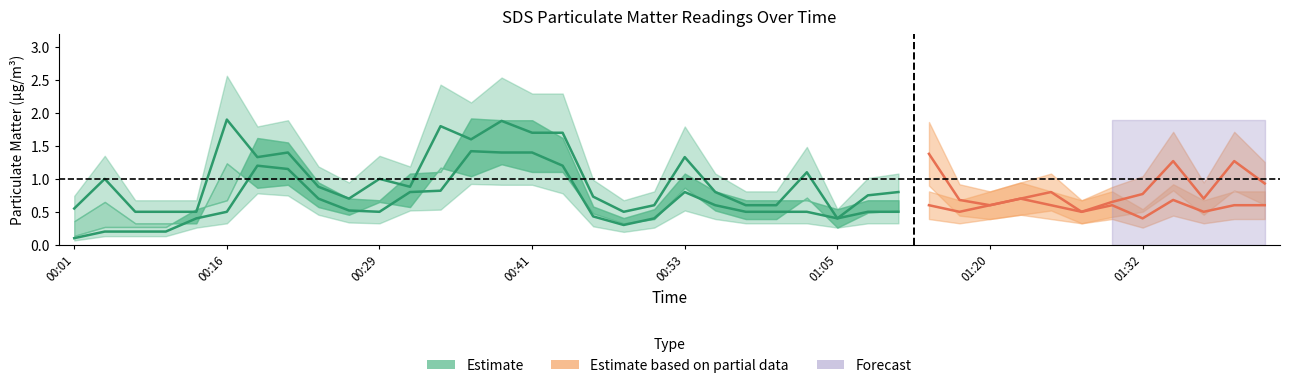

What is the label of the 10th point from the left?

00:26